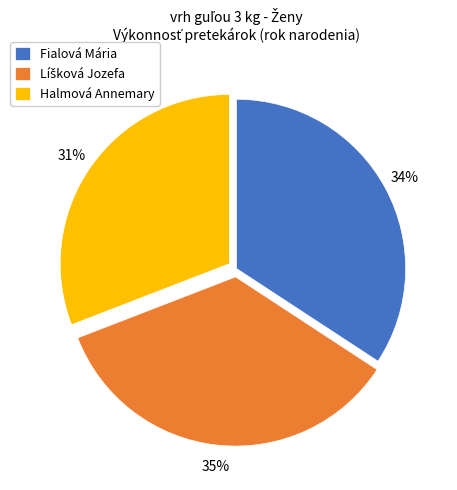

The Halmová Annemary slice represents 38% of the pie. True or false?

False